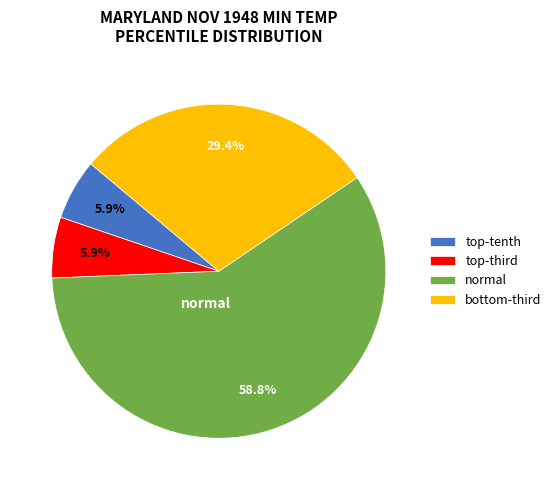

What is the majority slice?

normal